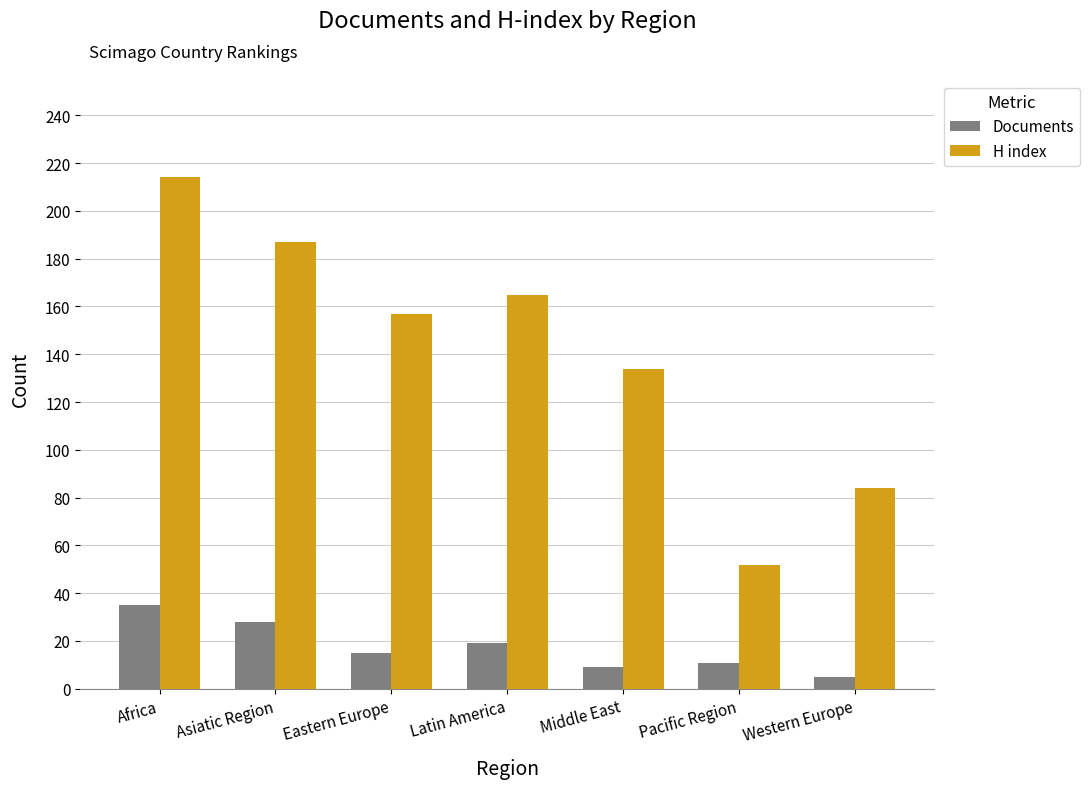

Which category has the highest value in the Documents series?

Africa